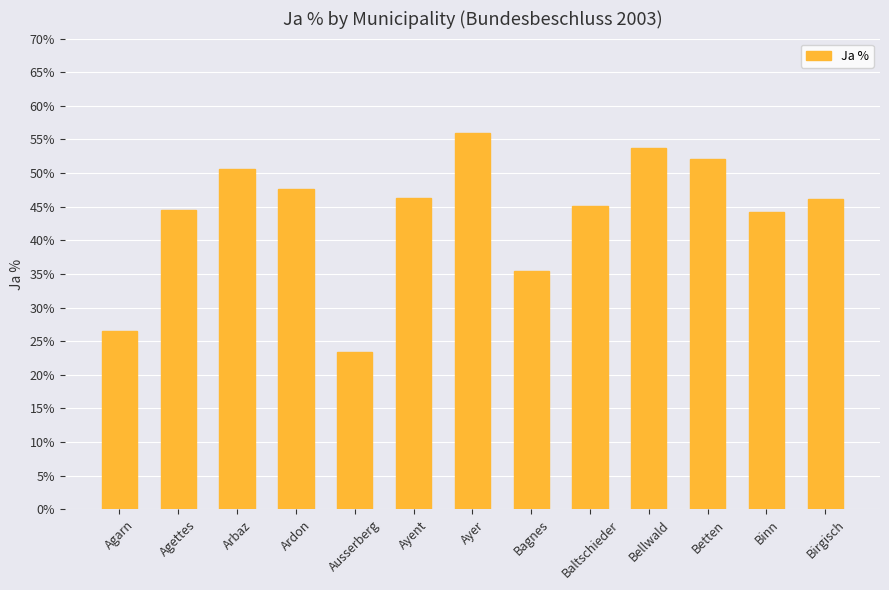

The value at Baltschieder is 45.1. True or false?

True